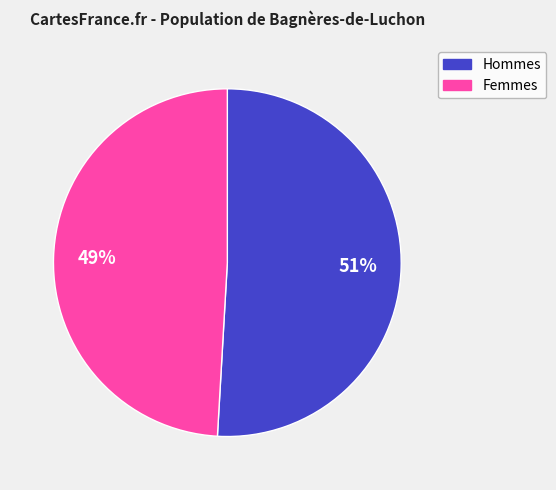

Does any single category account for the majority?

Yes